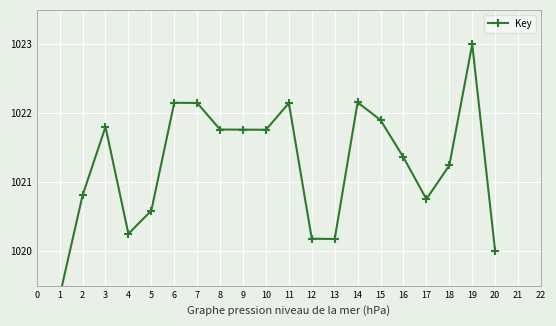

How many points are lower than both their immediate neighbors (excluding endpoints)?

4